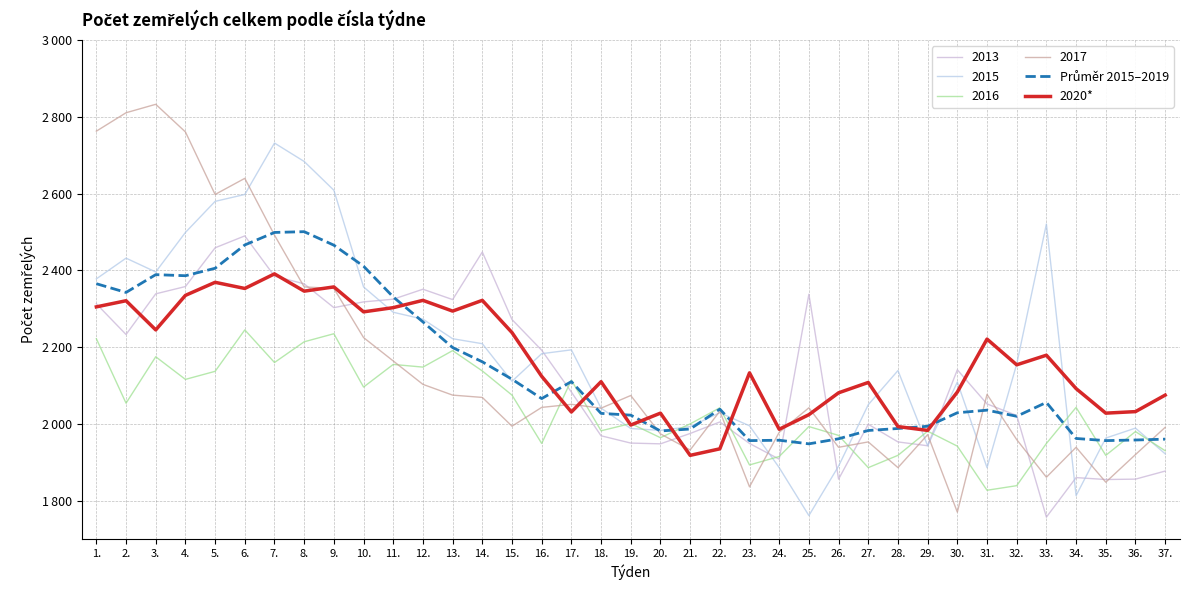

True or false: 2020* has a value of 2075.0 at 37..

True